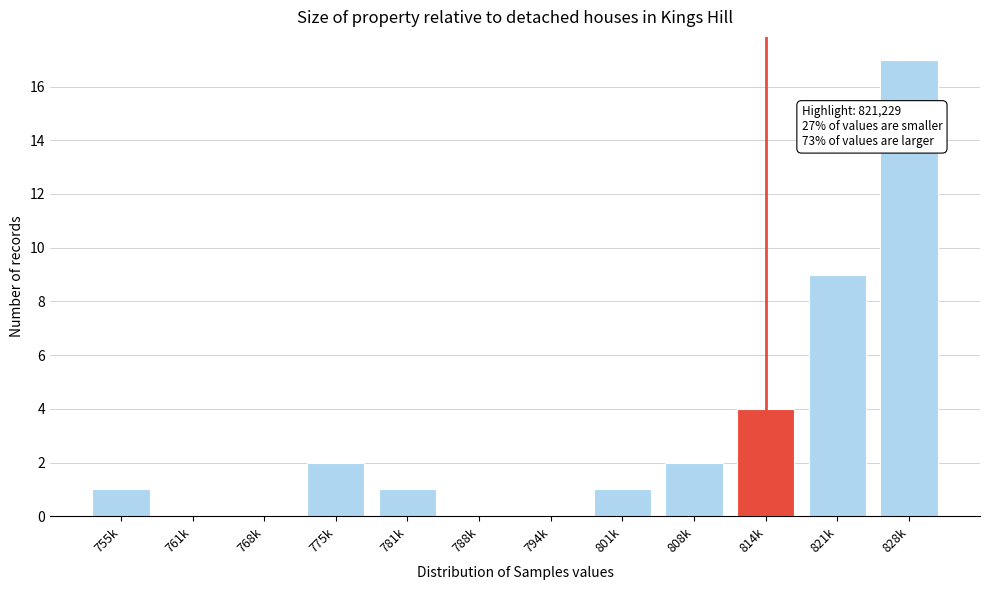

Reading left to right, transcribe all the data shown in this chart.

755k=1	761k=0	768k=0	775k=2	781k=1	788k=0	794k=0	801k=1	808k=2	814k=4	821k=9	828k=17